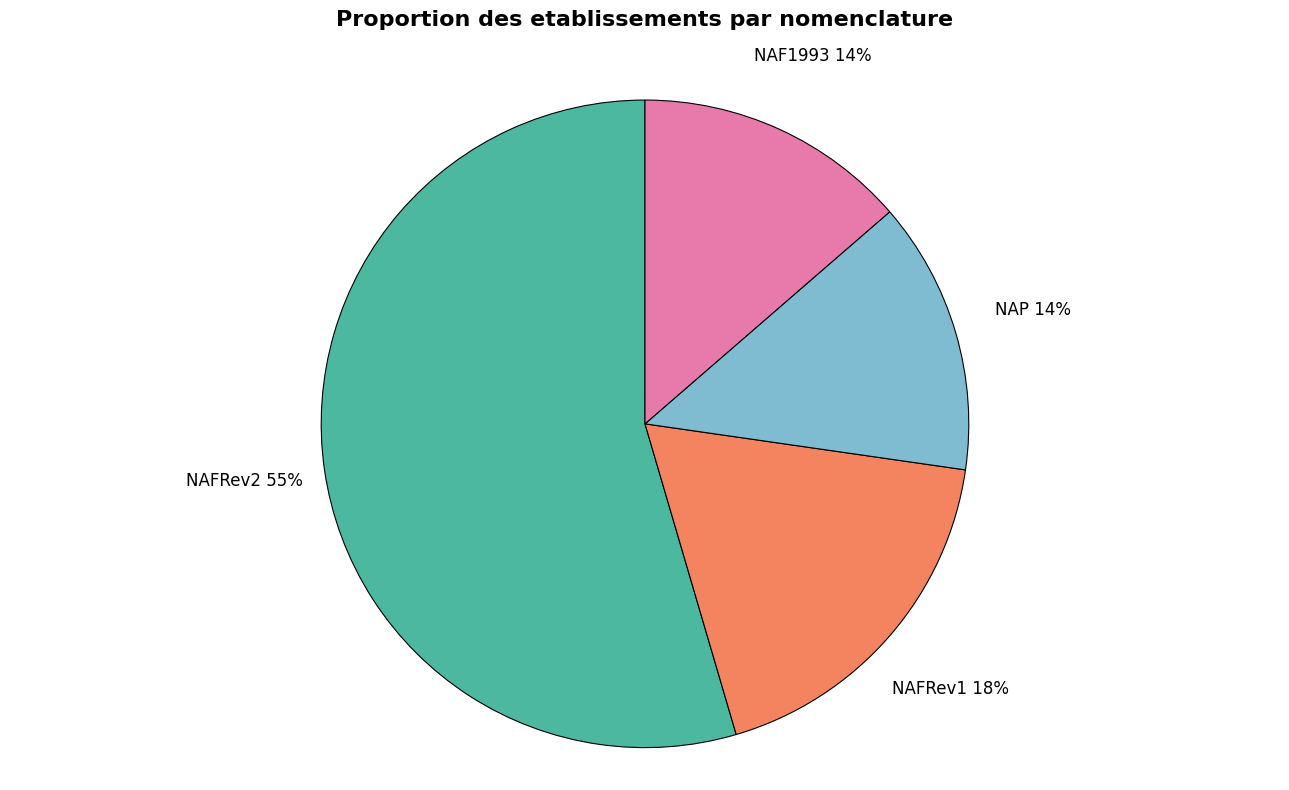

To the nearest percent, what is the difference between the largest and smallest slice percentages?

41%